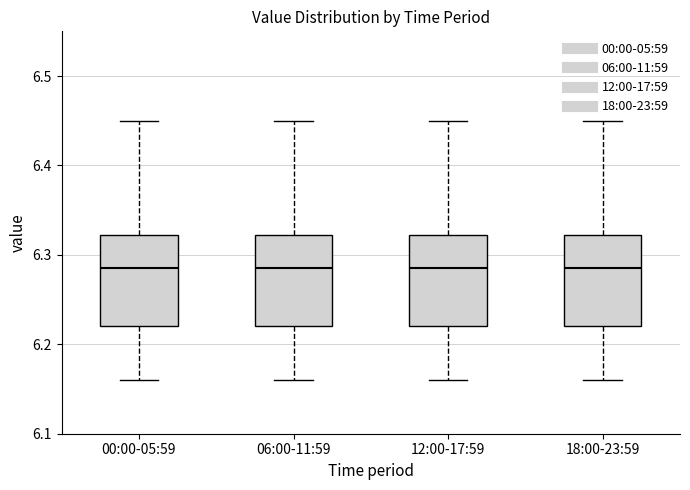

Reading left to right, transcribe this box plot: for each box, give where its median line is, the range the box spans, and where its two whiskers end, as read against the y-axis. The values are not printed on the chart, so give them approximately, as read against the axis.

00:00-05:59: median 6.29, box 6.22 to 6.32, whiskers 6.16 to 6.45
06:00-11:59: median 6.29, box 6.22 to 6.32, whiskers 6.16 to 6.45
12:00-17:59: median 6.29, box 6.22 to 6.32, whiskers 6.16 to 6.45
18:00-23:59: median 6.29, box 6.22 to 6.32, whiskers 6.16 to 6.45